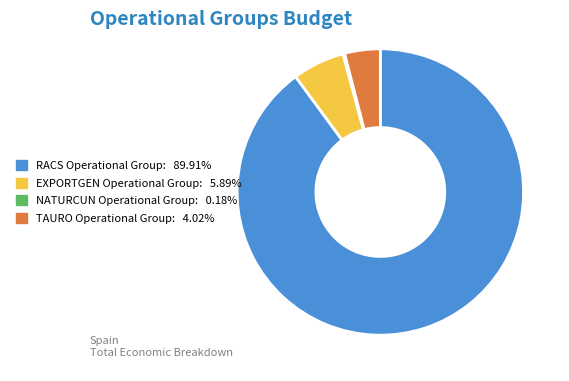

Do EXPORTGEN Operational Group and TAURO Operational Group together represent more than half of the pie?

No